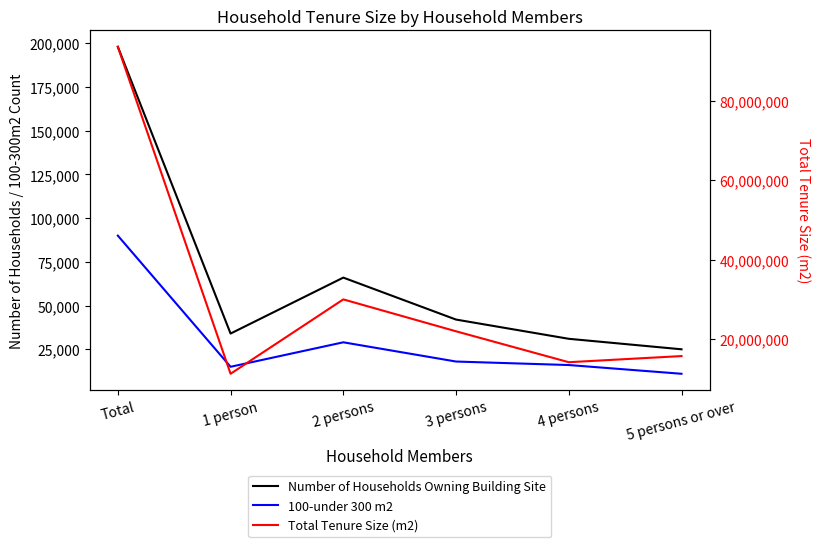

Read the Total Tenure Size (m2) value at Total, to the nearest 100.

93552000